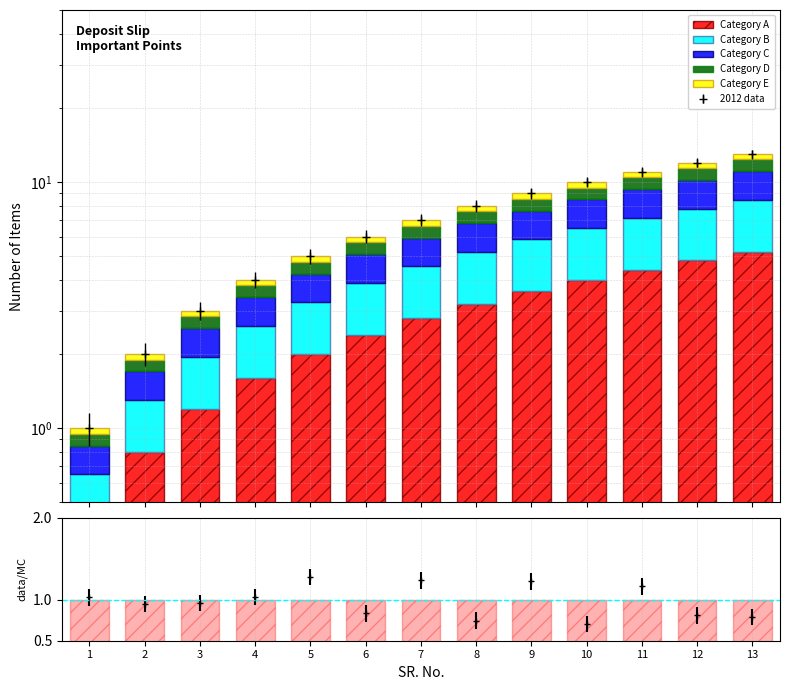

Reading right to left, transcribe all the data shown in this chart.

Category A: 13=5.2	12=4.8	11=4.4	10=4.0	9=3.6	8=3.2	7=2.8	6=2.4	5=2.0	4=1.6	3=1.2	2=0.8	1=0.4
Category B: 13=3.2	12=3.0	11=2.8	10=2.5	9=2.2	8=2.0	7=1.8	6=1.5	5=1.2	4=1.0	3=0.7	2=0.5	1=0.2
Category C: 13=2.6	12=2.4	11=2.2	10=2.0	9=1.8	8=1.6	7=1.4	6=1.2	5=1.0	4=0.8	3=0.6	2=0.4	1=0.2
Category D: 13=1.3	12=1.2	11=1.1	10=1.0	9=0.9	8=0.8	7=0.7	6=0.6	5=0.5	4=0.4	3=0.3	2=0.2	1=0.1
Category E: 13=0.7	12=0.6	11=0.5	10=0.5	9=0.5	8=0.4	7=0.3	6=0.3	5=0.3	4=0.2	3=0.2	2=0.1	1=0.0
ratio band: 13=1.0	12=1.0	11=1.0	10=1.0	9=1.0	8=1.0	7=1.0	6=1.0	5=1.0	4=1.0	3=1.0	2=1.0	1=1.0